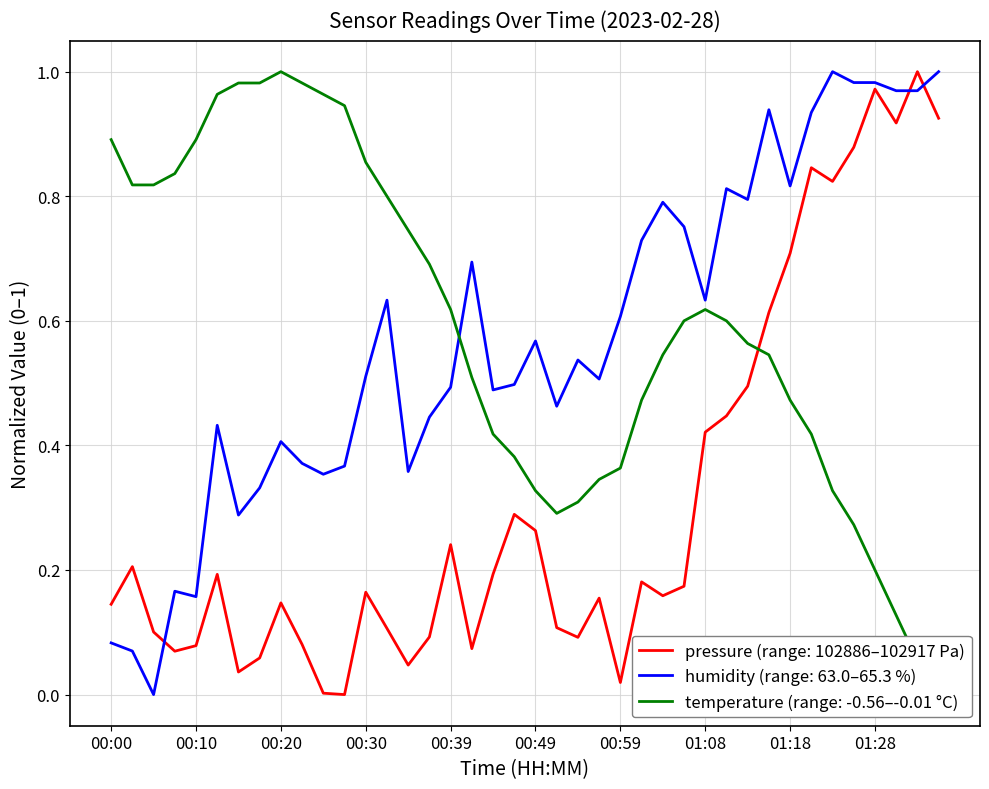

Reading right to left, transcribe all the data shown in this chart.

pressure: 0.9	1.0	0.9	1.0	0.9	0.8	0.8	0.7	0.6	0.5	0.4	0.4	0.2	0.2	0.2	0.0	0.2	0.1	0.1	0.3	0.3	0.2	0.1	0.2	0.1	0.0	0.1	0.2	0.0	0.0	0.1	0.1	0.1	0.0	0.2	0.1	0.1	0.1	0.2	0.1
humidity: 1.0	1.0	1.0	1.0	1.0	1.0	0.9	0.8	0.9	0.8	0.8	0.6	0.8	0.8	0.7	0.6	0.5	0.5	0.5	0.6	0.5	0.5	0.7	0.5	0.4	0.4	0.6	0.5	0.4	0.4	0.4	0.4	0.3	0.3	0.4	0.2	0.2	0.0	0.1	0.1
temperature: 0.0	0.1	0.1	0.2	0.3	0.3	0.4	0.5	0.5	0.6	0.6	0.6	0.6	0.5	0.5	0.4	0.3	0.3	0.3	0.3	0.4	0.4	0.5	0.6	0.7	0.7	0.8	0.9	0.9	1.0	1.0	1.0	1.0	1.0	1.0	0.9	0.8	0.8	0.8	0.9